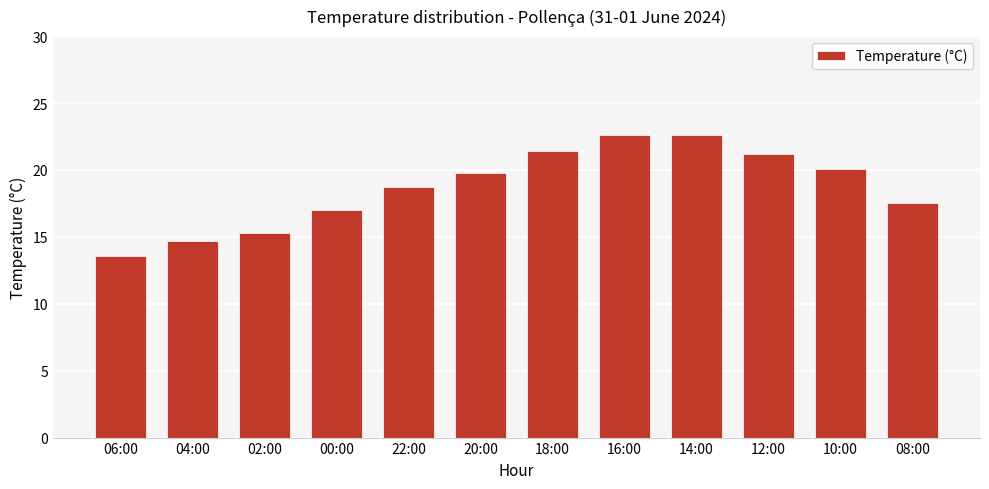

What is the label of the 12th bar from the left?

08:00